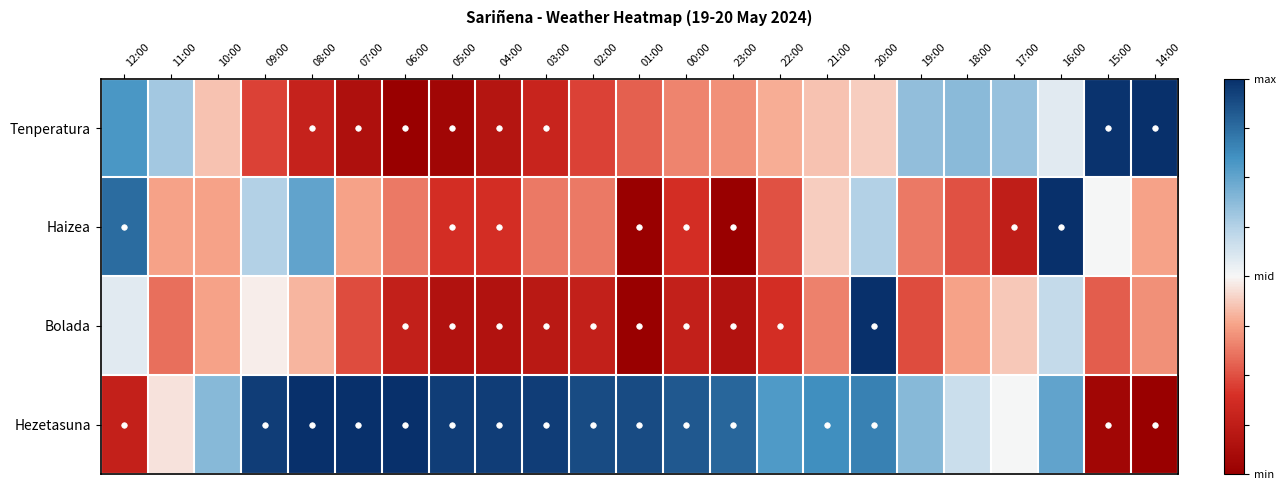

How many distinct data groups are displayed?

4